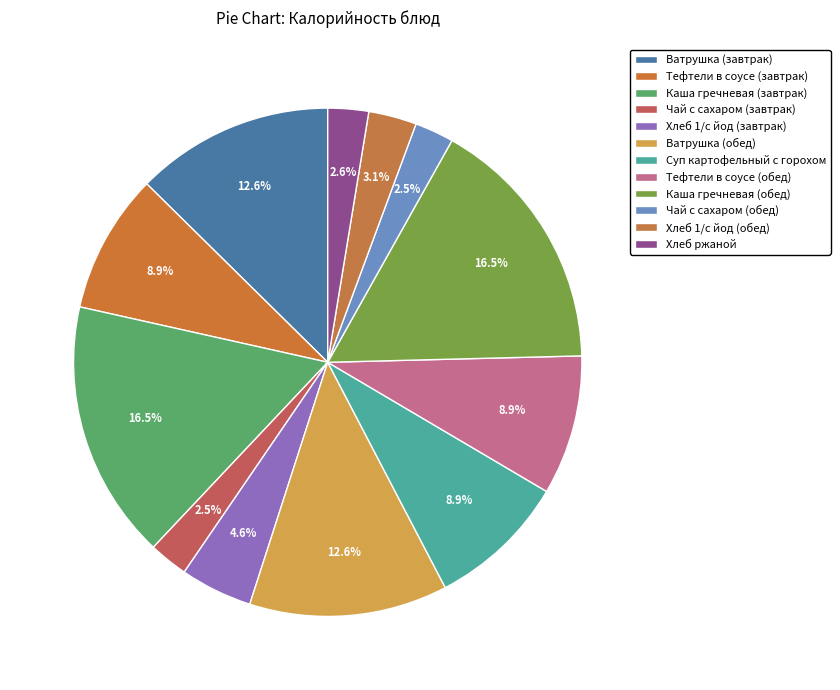

Is there a majority slice in this chart?

No